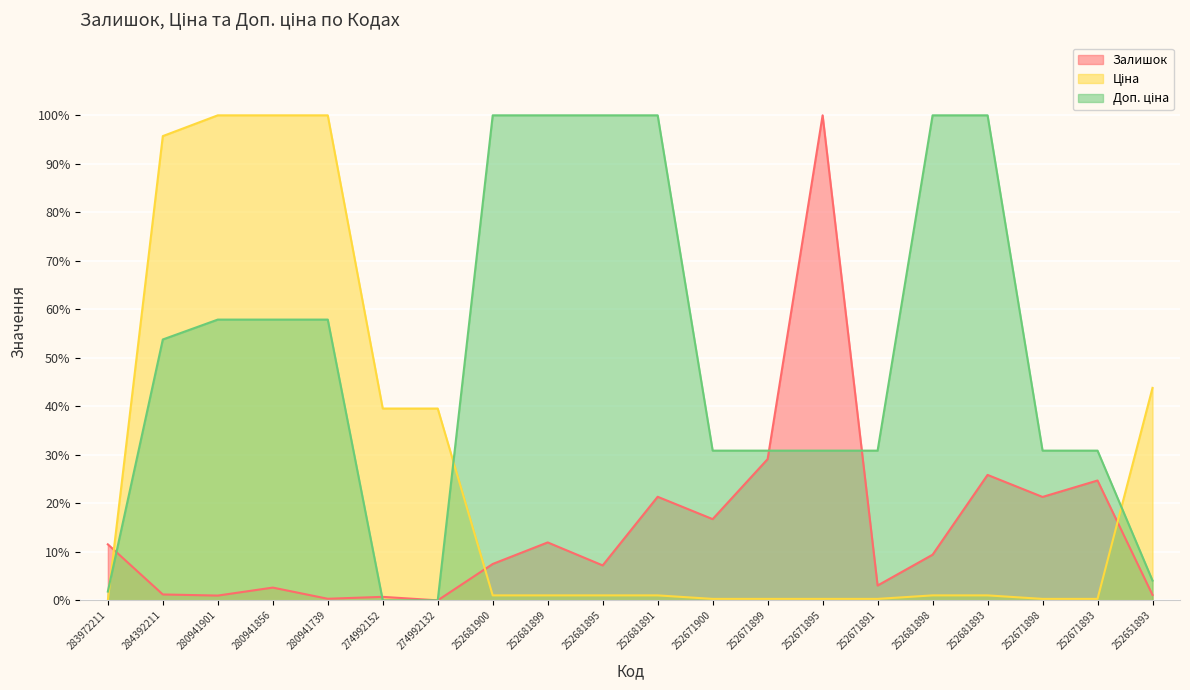

True or false: Ціна has a value of 0.3 at 252671898.

True